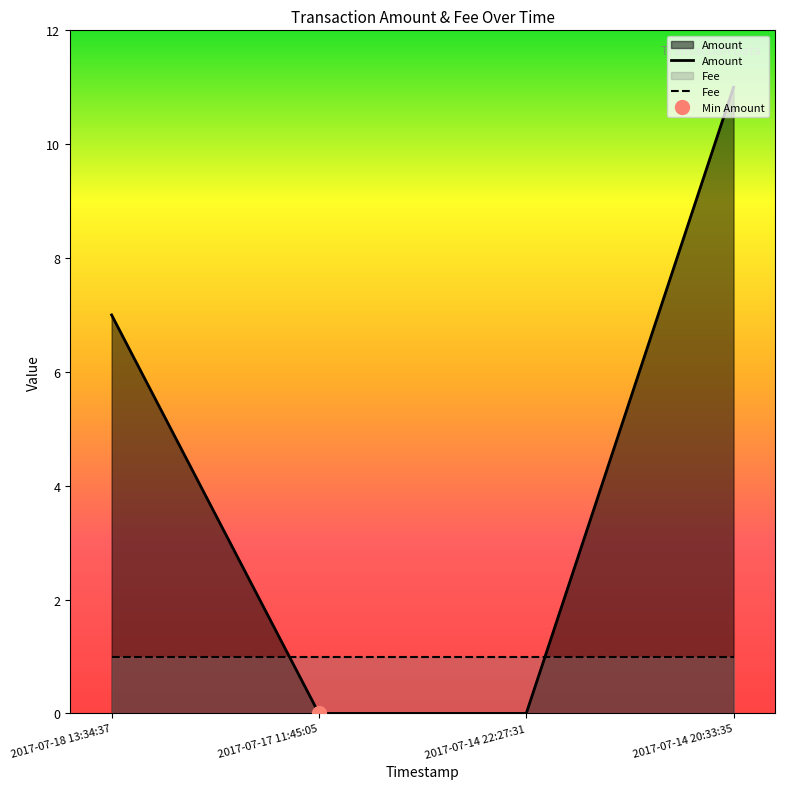

What value does the Fee series have at 2017-07-14 22:27:31?

1